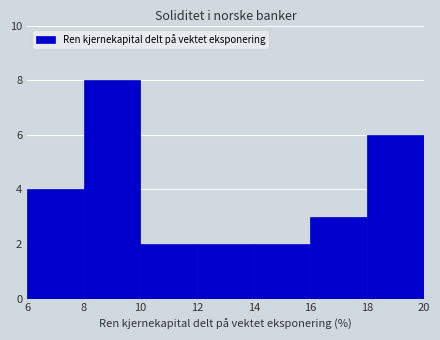

Which range on the x-axis has the tallest bar?

8 to 10